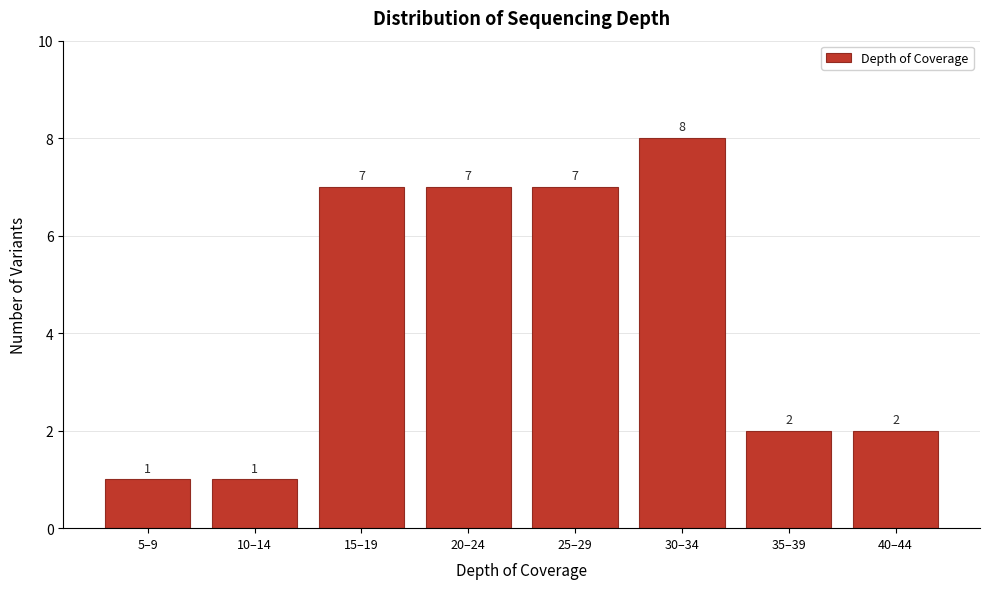

Reading left to right, extract all data points from this chart.

5–9=1	10–14=1	15–19=7	20–24=7	25–29=7	30–34=8	35–39=2	40–44=2